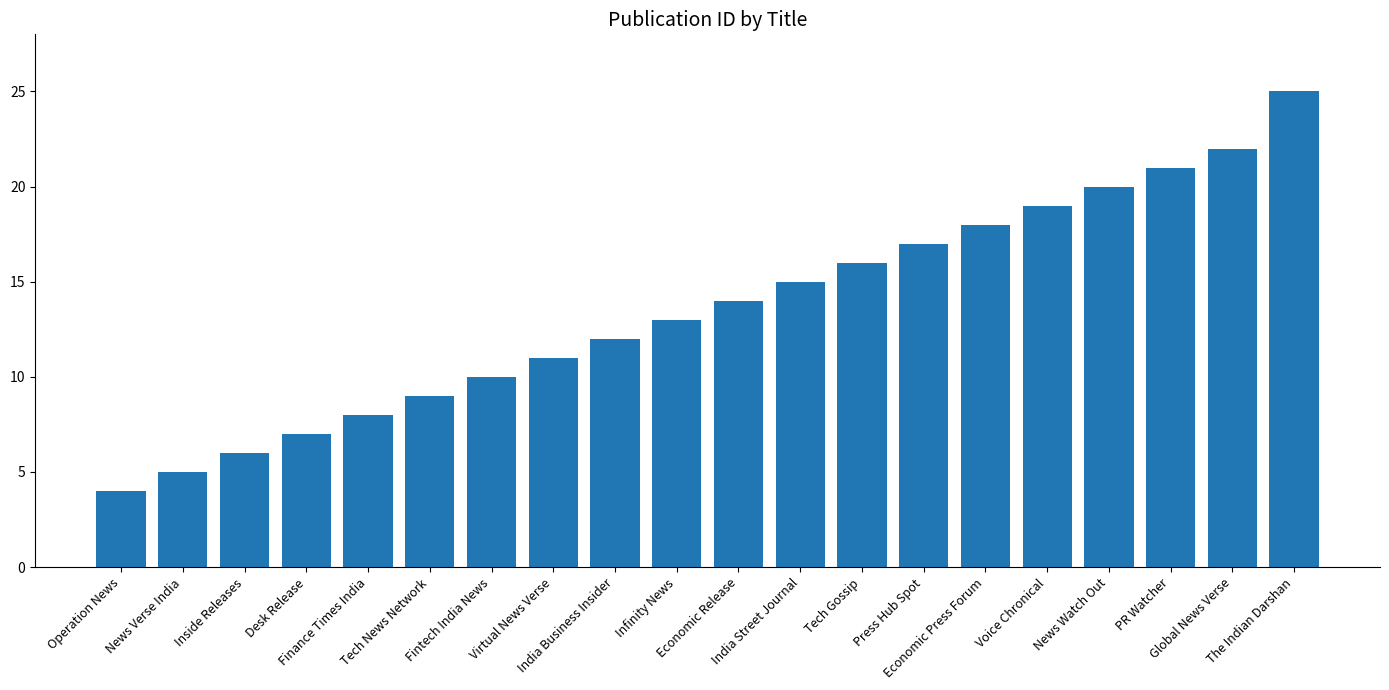

What is the change in value from India Street Journal to Tech Gossip?

+1